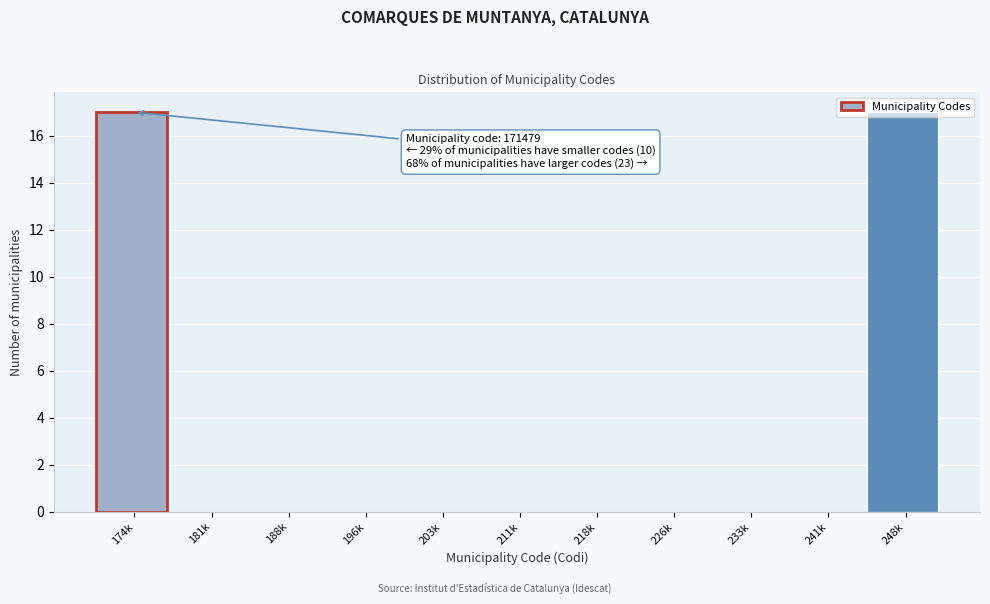

What is the ratio of the value at 248k to the value at 174k?

1.0